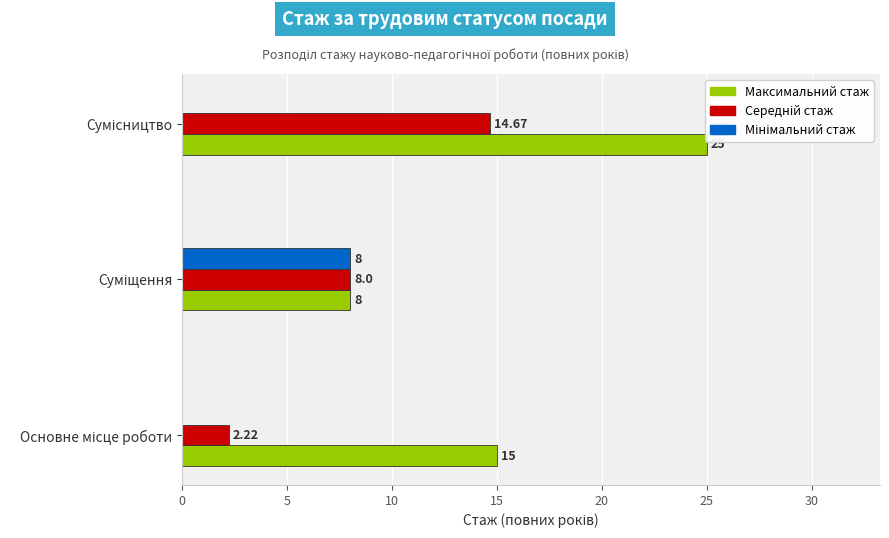

Which series has the largest total across all categories?

Максимальний стаж